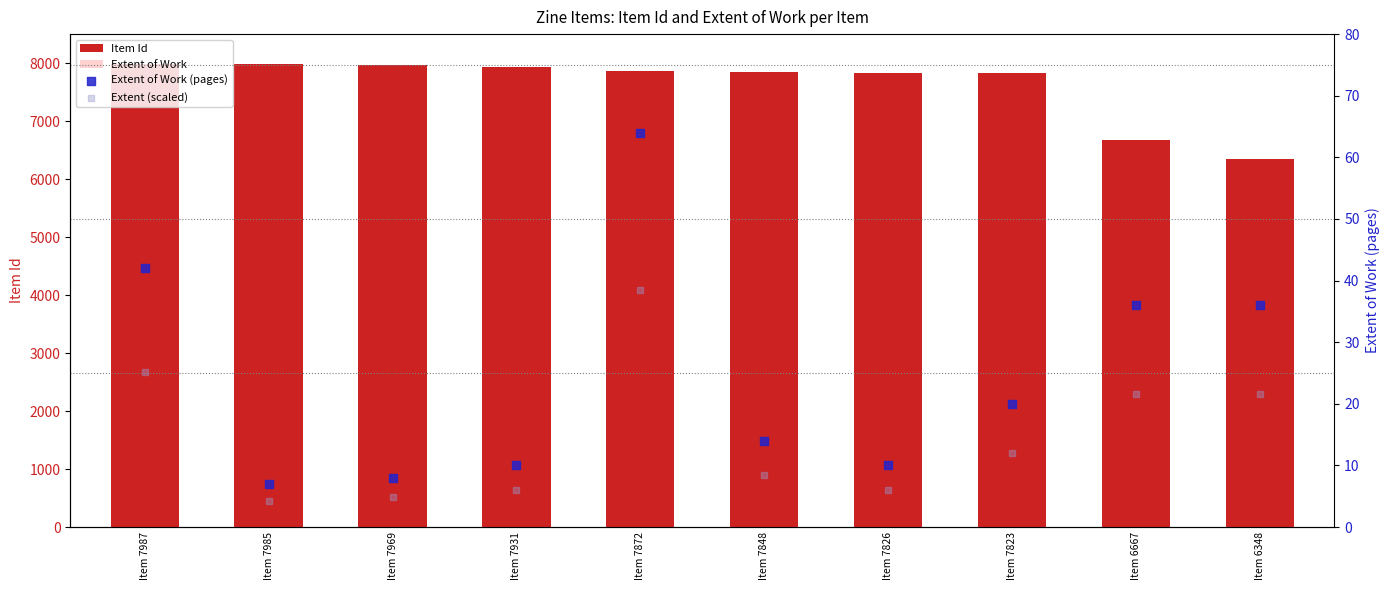

Which series contains the highest Y value?

Item Id